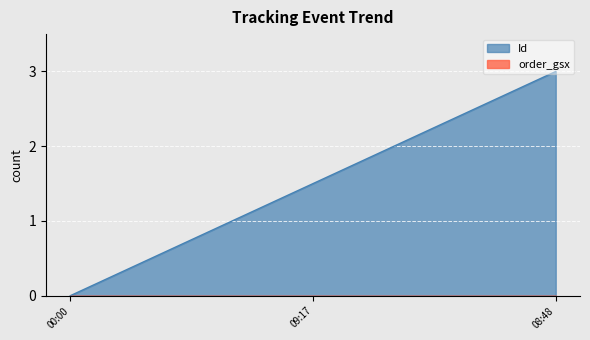

How many values are below 1?

1